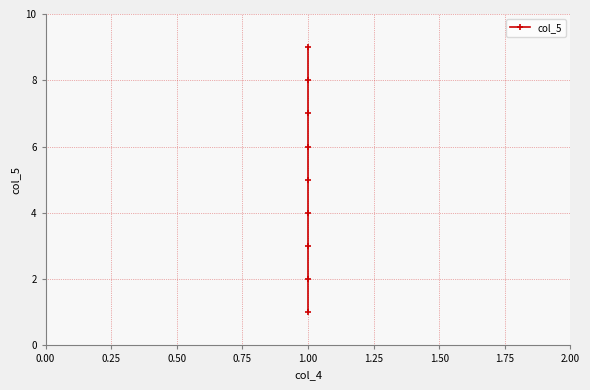

What is the minimum value shown in the chart?

1